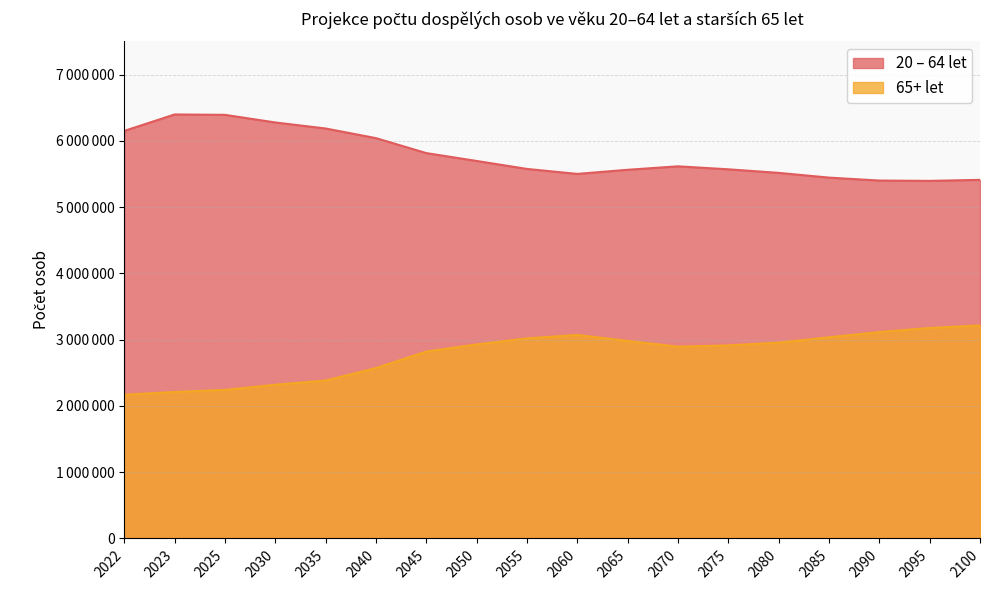

At how many categories does at least one series exceed 5827850?

6